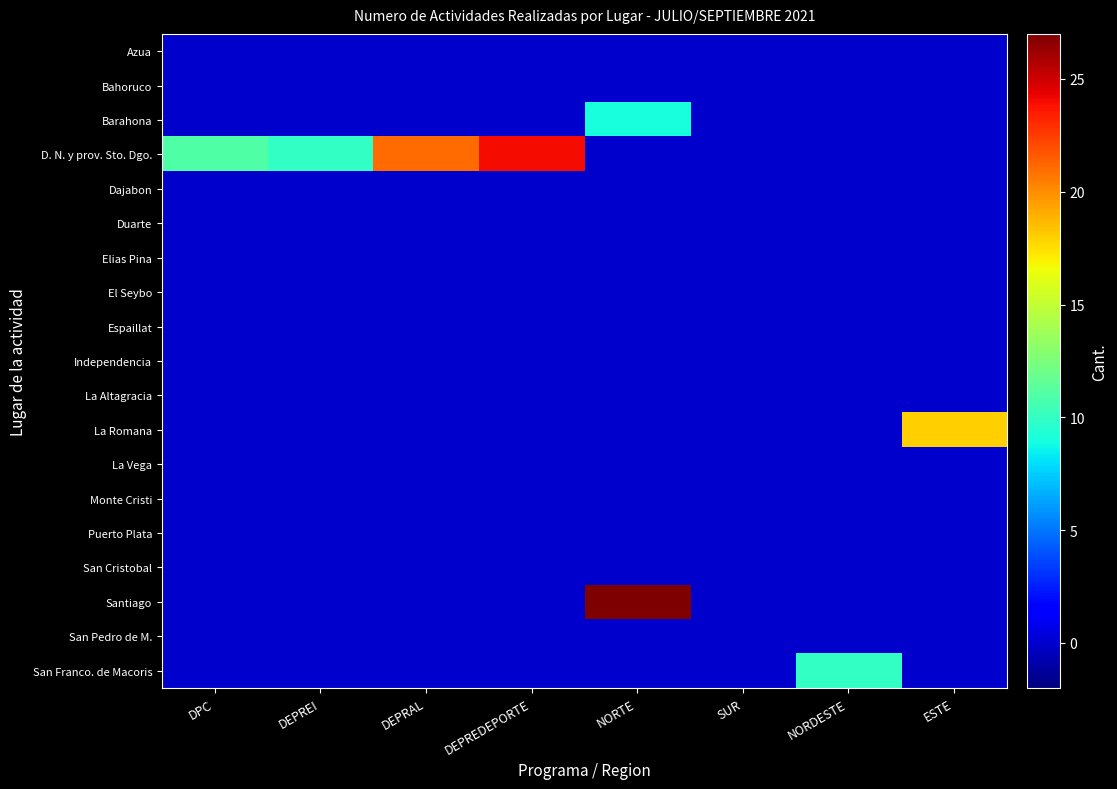

List the series in order of their peak value, lowest first.

Azua, Bahoruco, Dajabon, Duarte, Elias Pina, El Seybo, Espaillat, Independencia, La Altagracia, La Vega, Monte Cristi, Puerto Plata, San Cristobal, San Pedro de M., Barahona, San Franco. de Macoris, La Romana, D. N. y prov. Sto. Dgo., Santiago